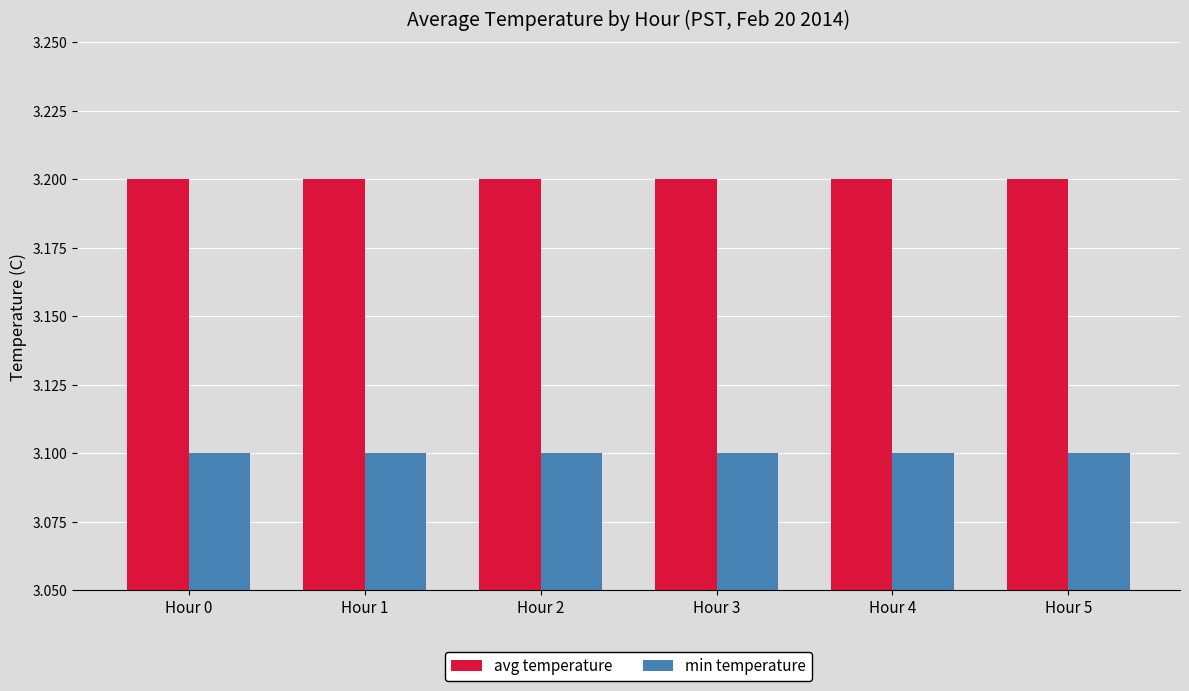

Count the number of categories in the chart.

6